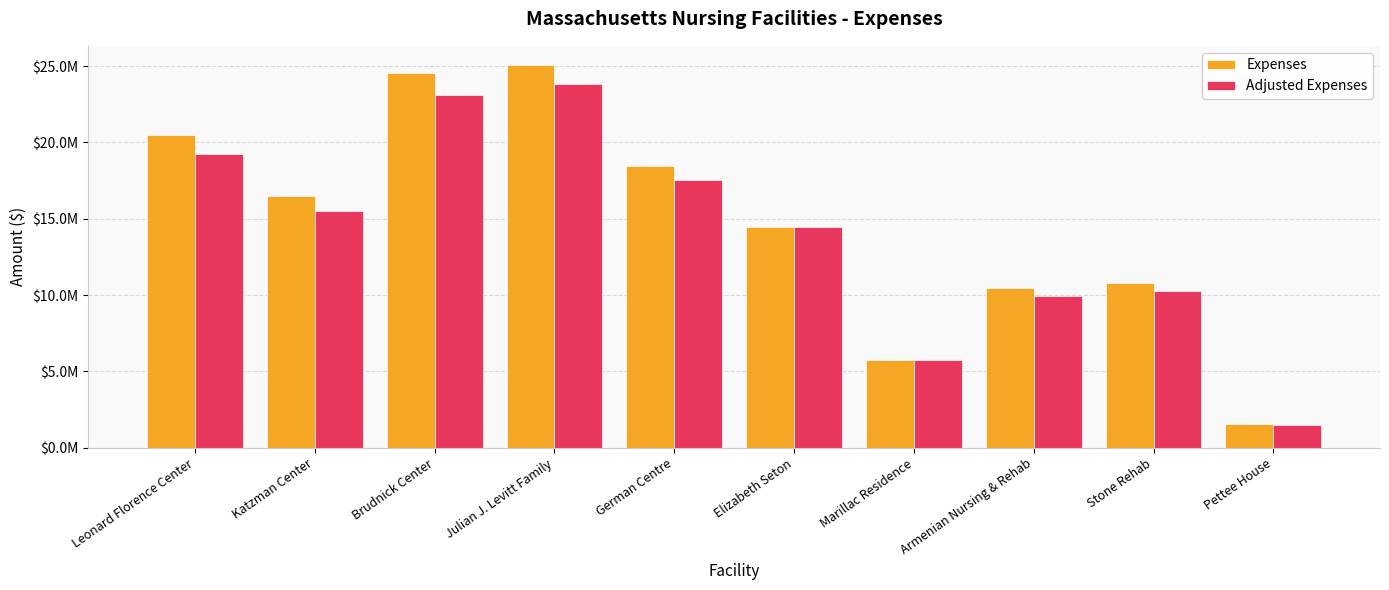

Where does the Expenses series first go above 16500142?

Leonard Florence Center